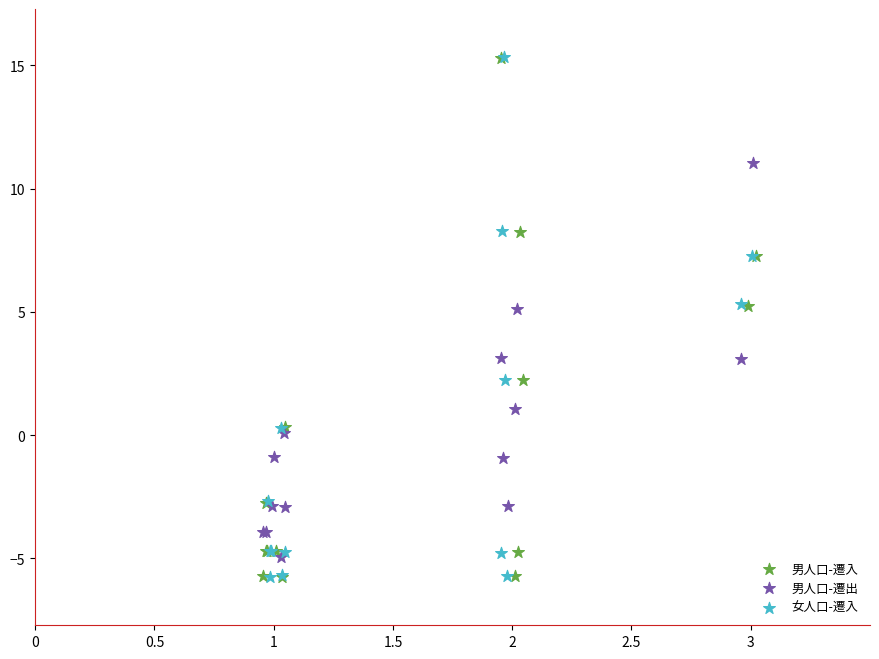

Which series has the largest Y range (max minus min)?

女人口-遷入